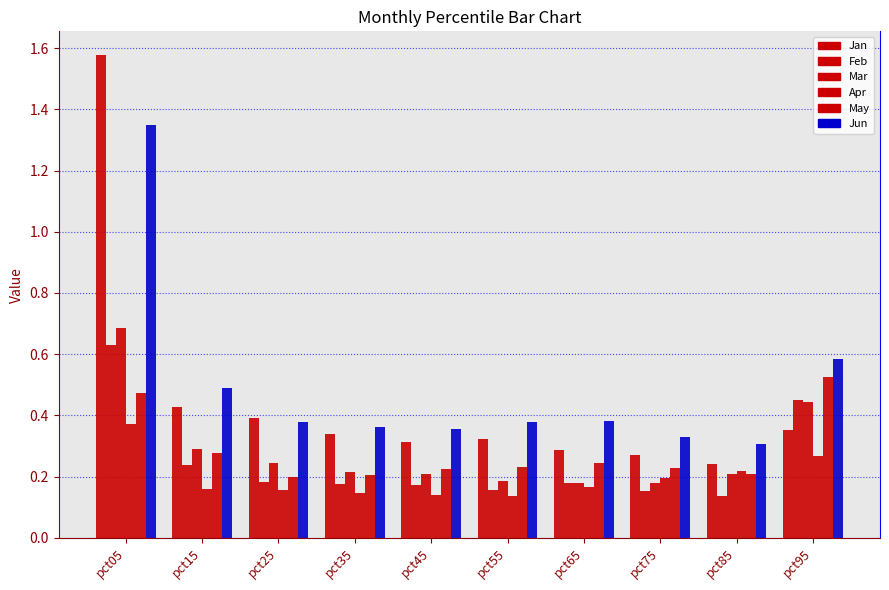

Does the chart contain stacked bars?

No